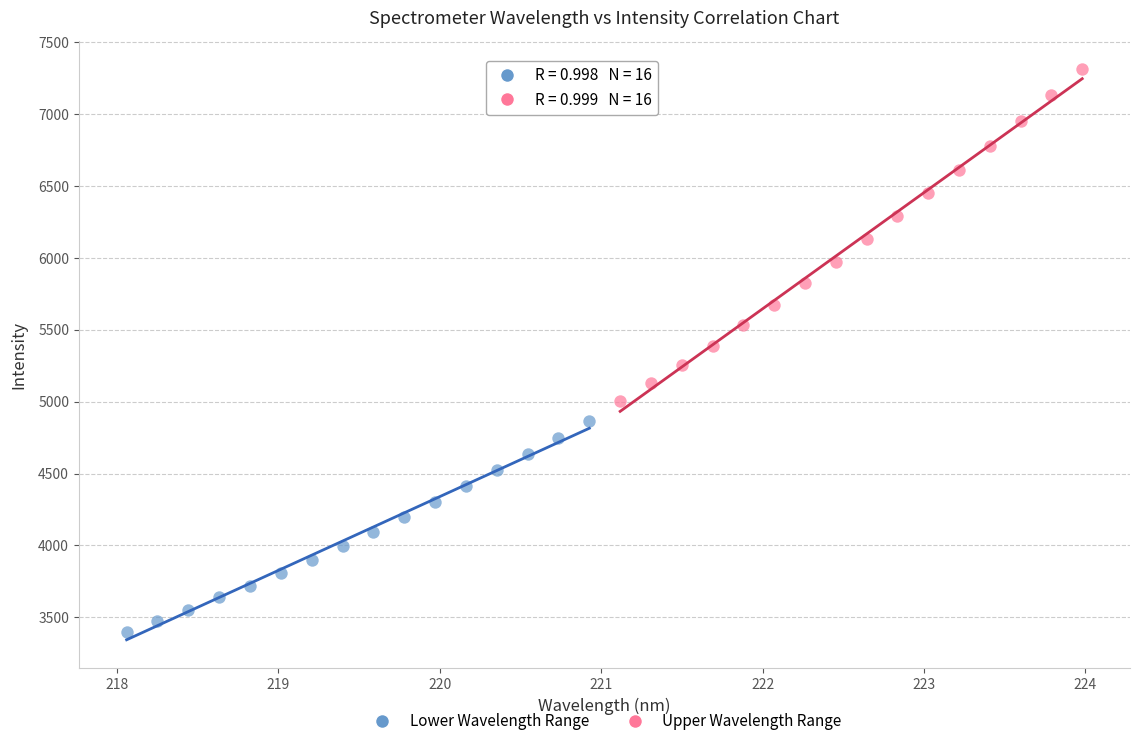

Which series reaches the minimum Y coordinate?

Lower Wavelength Range